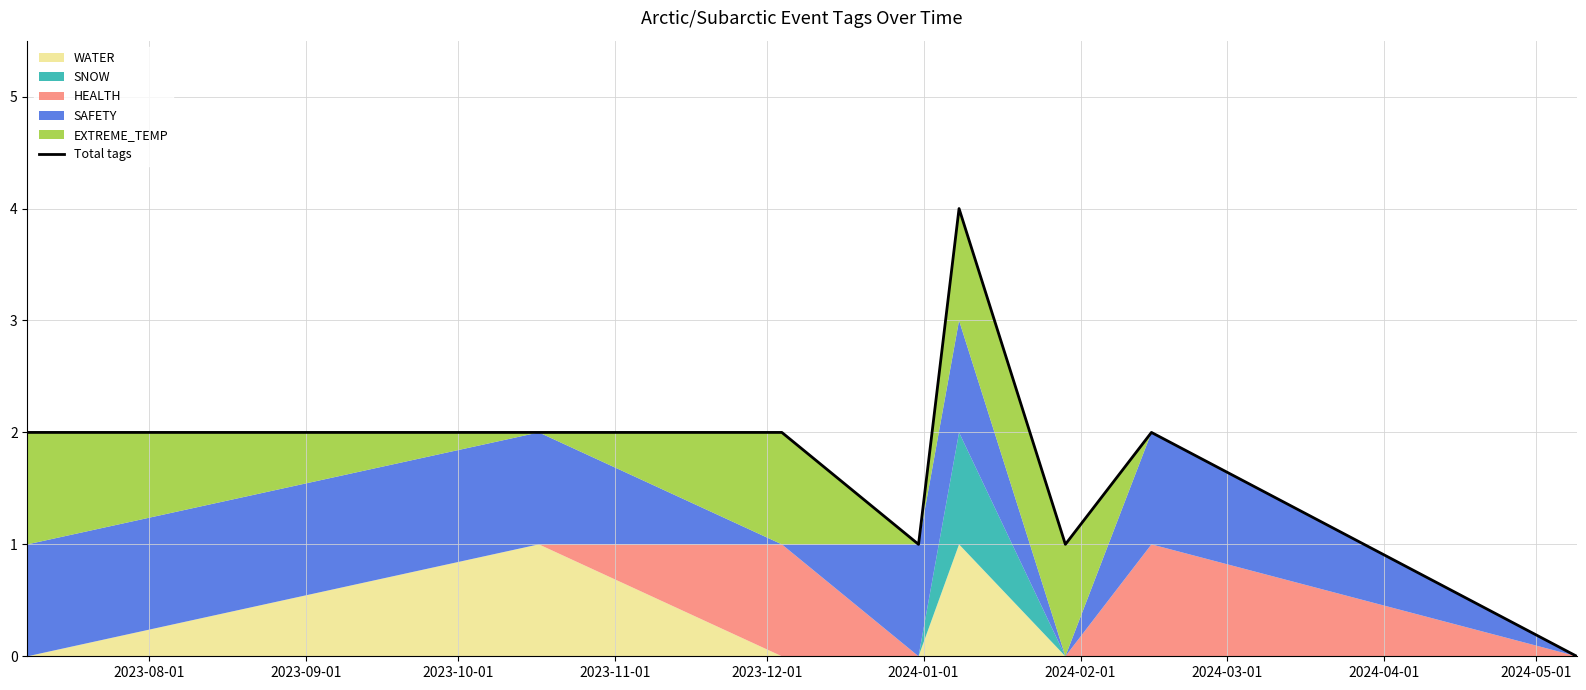

Where is the data nearest to the value 2?

2023-08-01